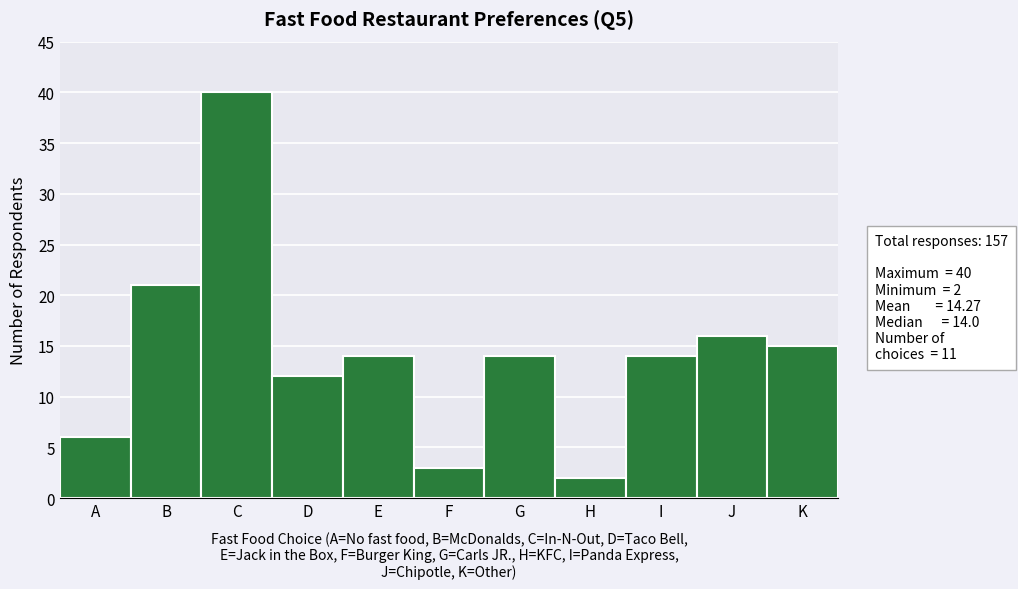

Reading left to right, extract all data points from this chart.

6	21	40	12	14	3	14	2	14	16	15